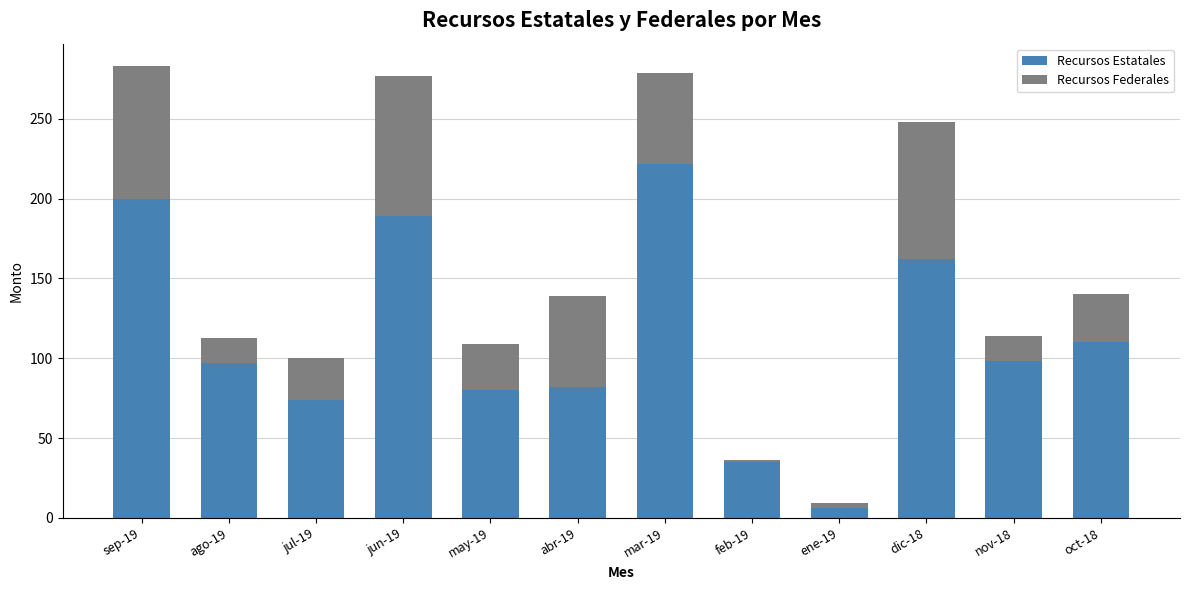

What is the total value across all series at nov-18?

114